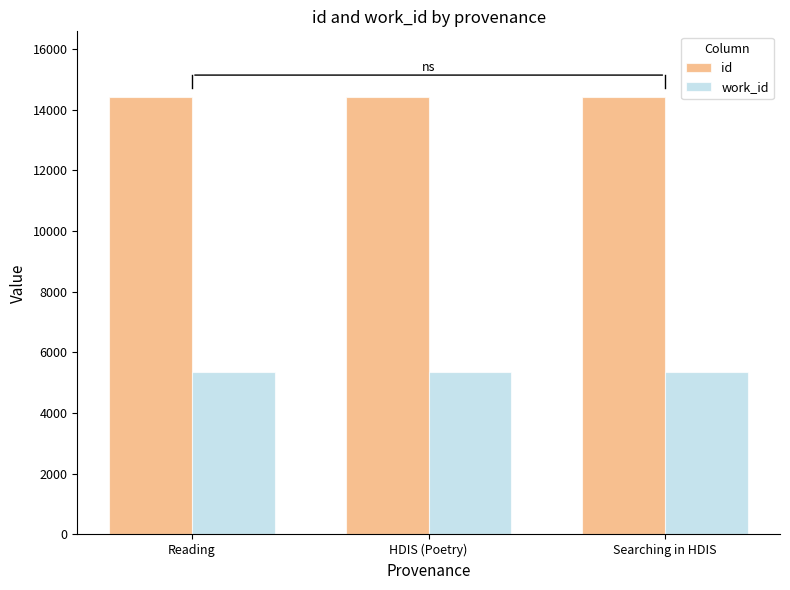

What is the total value across all series at Reading?

19783.0